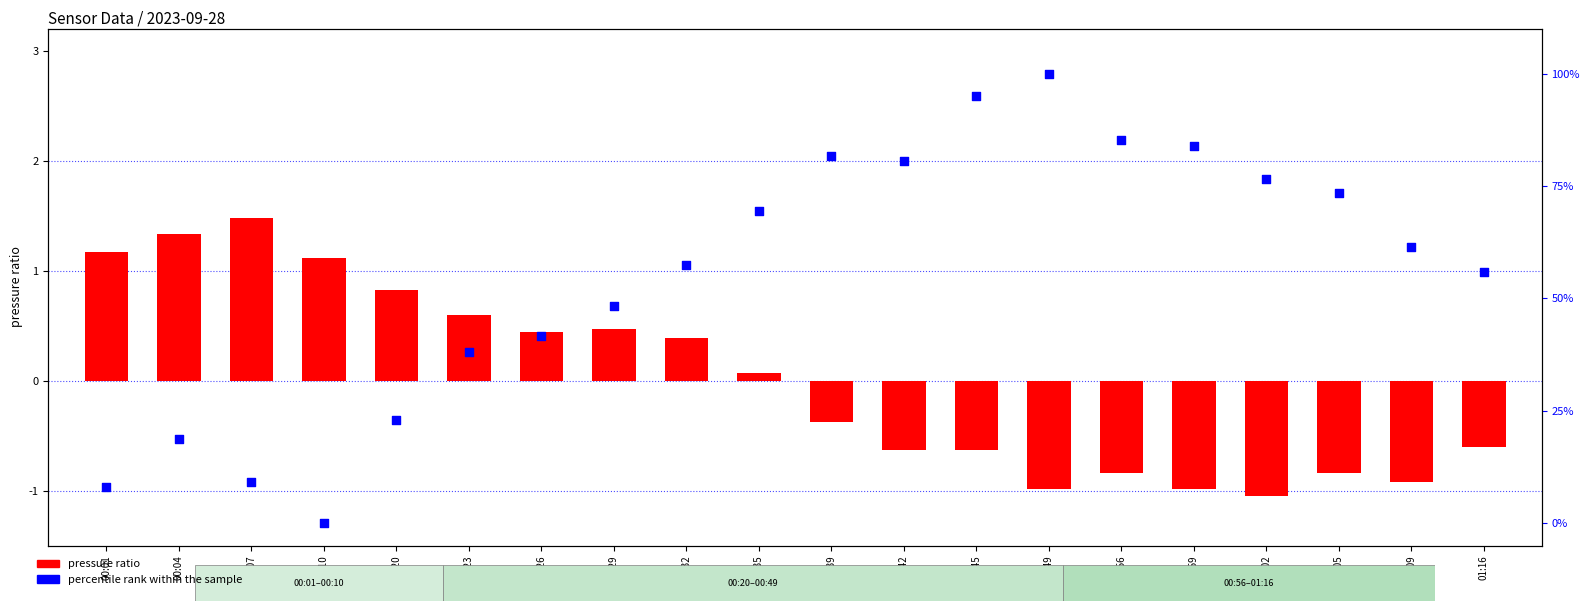

Is the value of pressure ratio at 00:45 greater than the value of percentile rank within sample at 01:09?

No